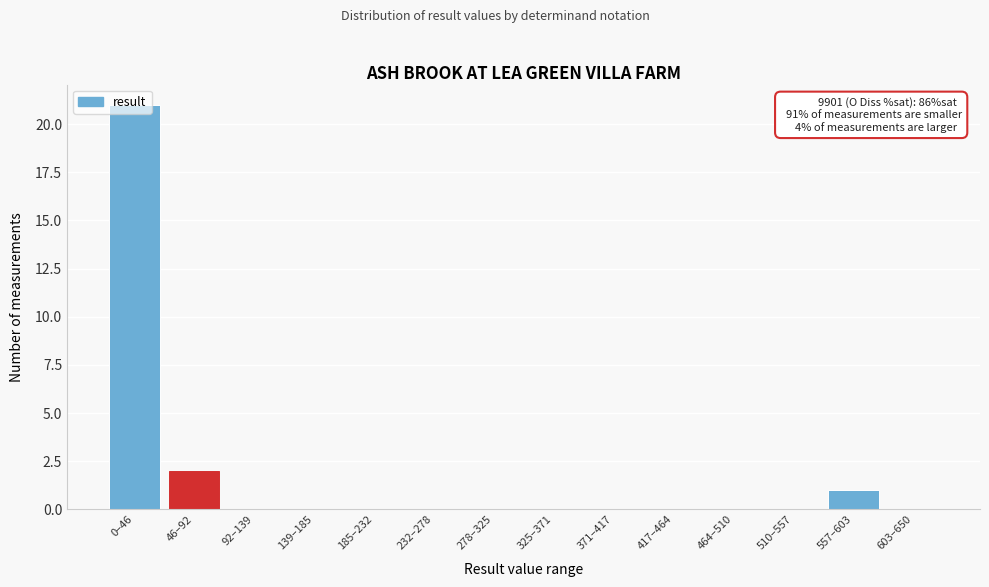

Between 46–92 and 232–278, which is larger?

46–92